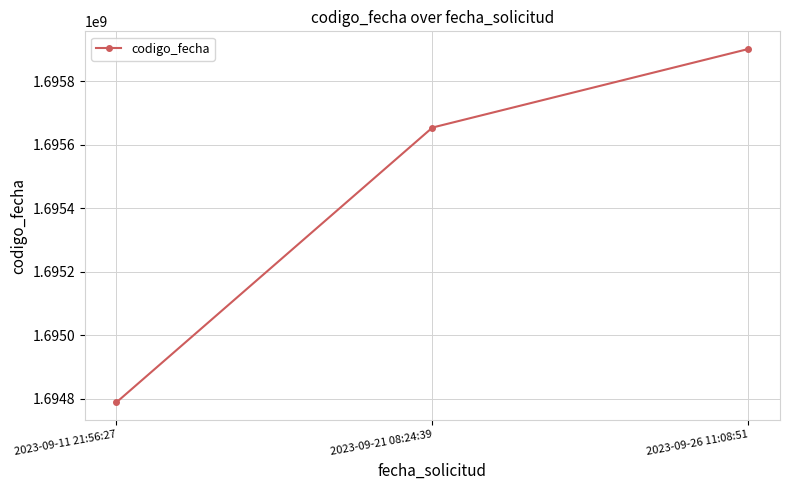

Which category has the lowest value across all series?

2023-09-11 21:56:27